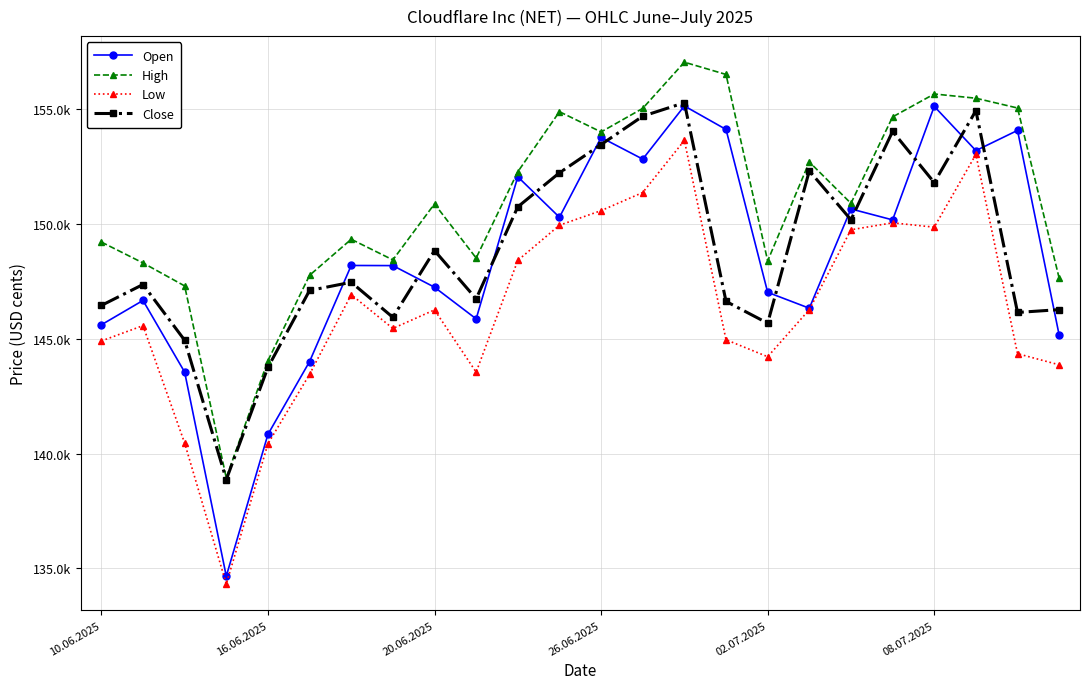

Rank the series by their maximum value, from lowest to highest.

Low, Open, Close, High